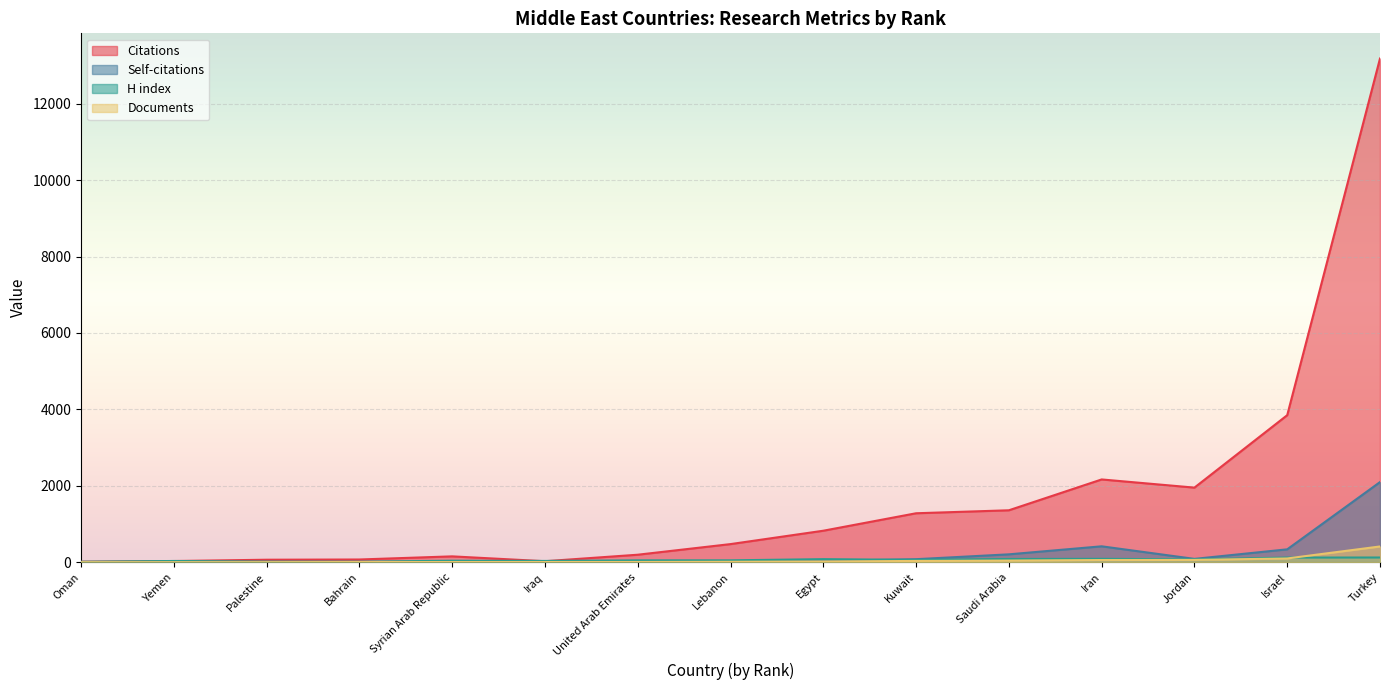

Reading right to left, extract all data points from this chart.

Citations: Turkey=13182	Israel=3848	Jordan=1952	Iran=2166	Saudi Arabia=1359	Kuwait=1281	Egypt=824	Lebanon=474	United Arab Emirates=196	Iraq=26	Syrian Arab Republic=153	Bahrain=71	Palestine=65	Yemen=31	Oman=13
Self-citations: Turkey=2097	Israel=337	Jordan=87	Iran=416	Saudi Arabia=206	Kuwait=79	Egypt=32	Lebanon=13	United Arab Emirates=12	Iraq=6	Syrian Arab Republic=3	Bahrain=2	Palestine=2	Yemen=7	Oman=0
H index: Turkey=123	Israel=121	Jordan=75	Iran=88	Saudi Arabia=84	Kuwait=61	Egypt=80	Lebanon=49	United Arab Emirates=49	Iraq=33	Syrian Arab Republic=39	Bahrain=14	Palestine=16	Yemen=32	Oman=12
Documents: Turkey=412	Israel=98	Jordan=60	Iran=57	Saudi Arabia=43	Kuwait=33	Egypt=19	Lebanon=11	United Arab Emirates=6	Iraq=5	Syrian Arab Republic=5	Bahrain=4	Palestine=1	Yemen=1	Oman=1